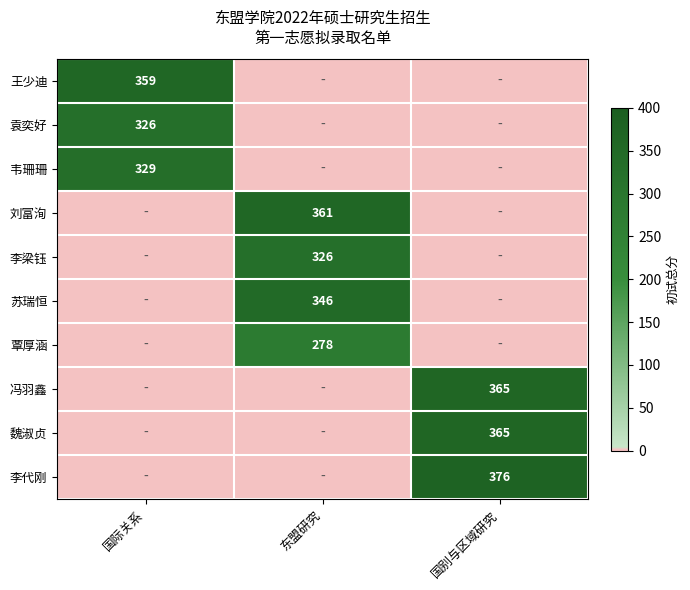

The 韦珊珊 series shows 329 at 国际关系. True or false?

True